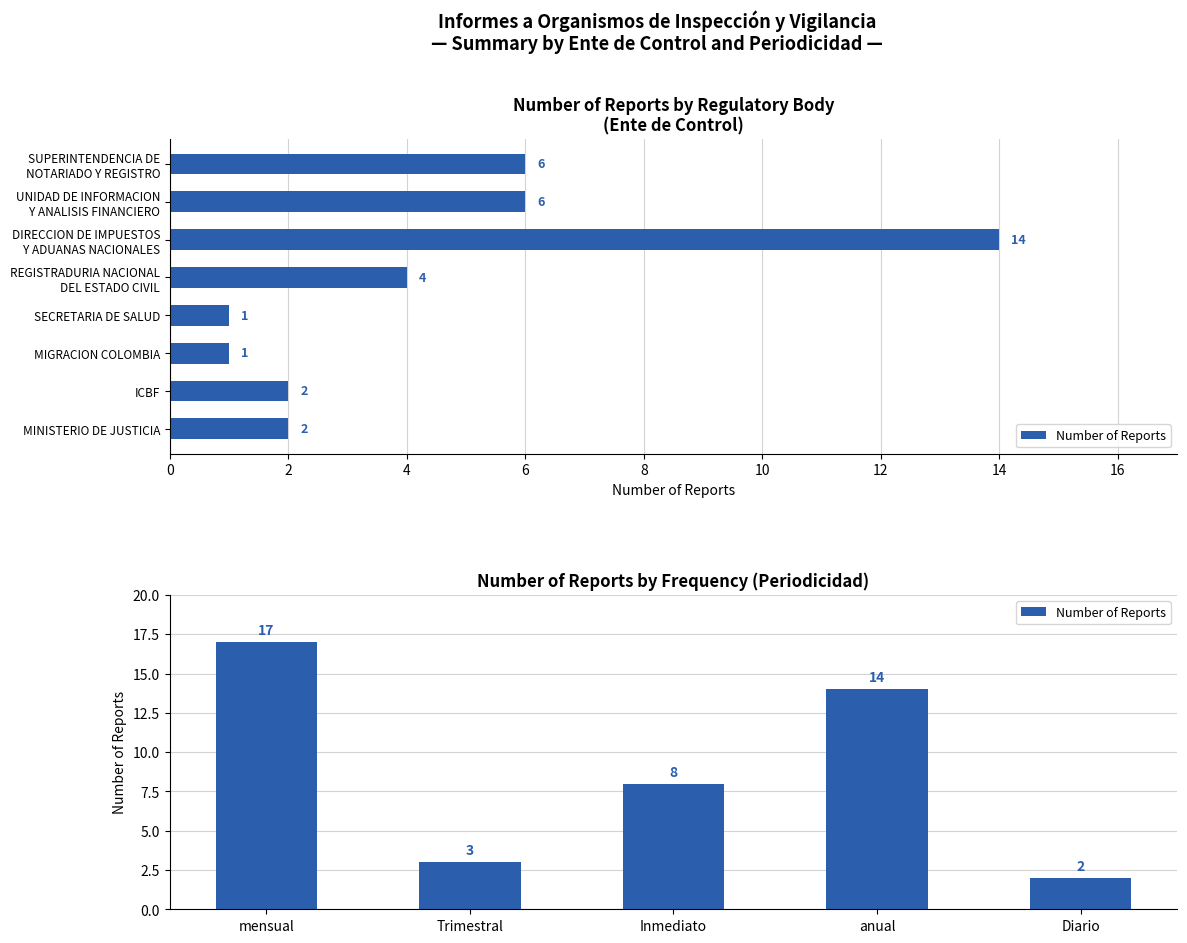

What is the change in value from mensual to Diario?

-15